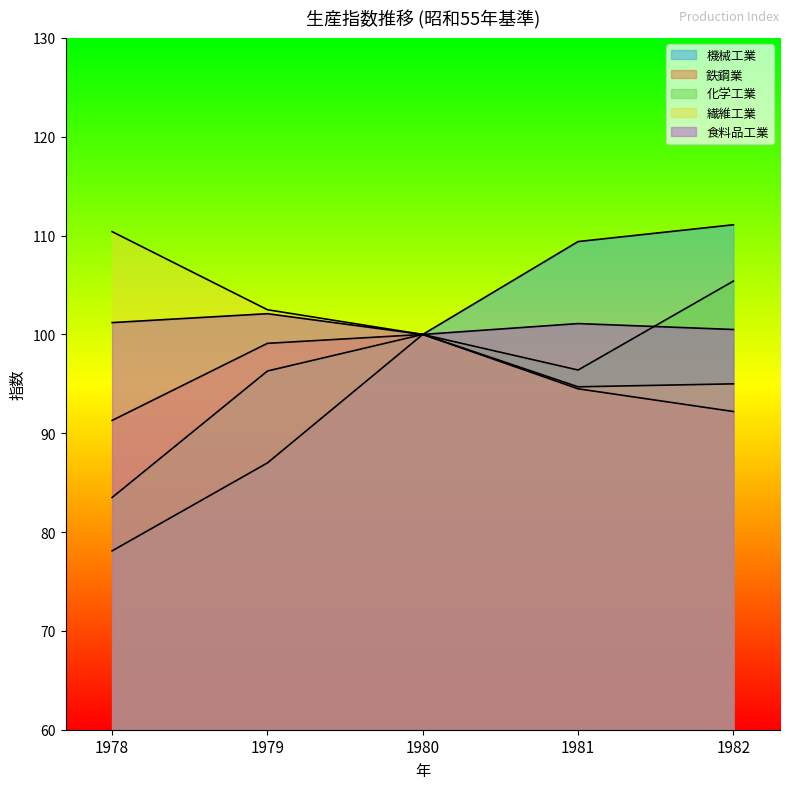

What is the sum of the 鉄鋼業 values at 1979 and 1978?

190.4